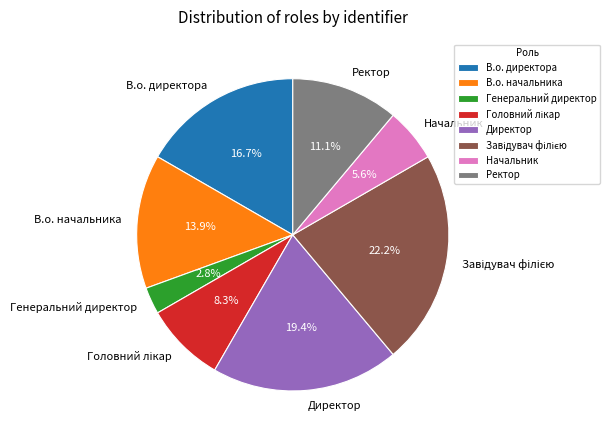

What is the smallest slice in the pie chart?

Генеральний директор